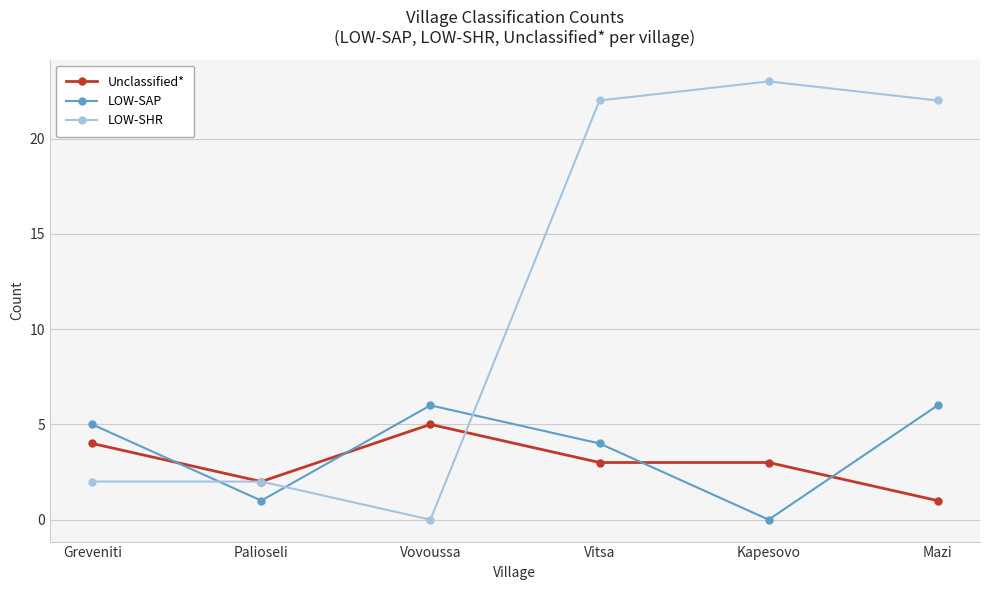

Reading right to left, transcribe all the data shown in this chart.

Unclassified*: Mazi=1	Kapesovo=3	Vitsa=3	Vovoussa=5	Palioseli=2	Greveniti=4
LOW-SAP: Mazi=6	Kapesovo=0	Vitsa=4	Vovoussa=6	Palioseli=1	Greveniti=5
LOW-SHR: Mazi=22	Kapesovo=23	Vitsa=22	Vovoussa=0	Palioseli=2	Greveniti=2